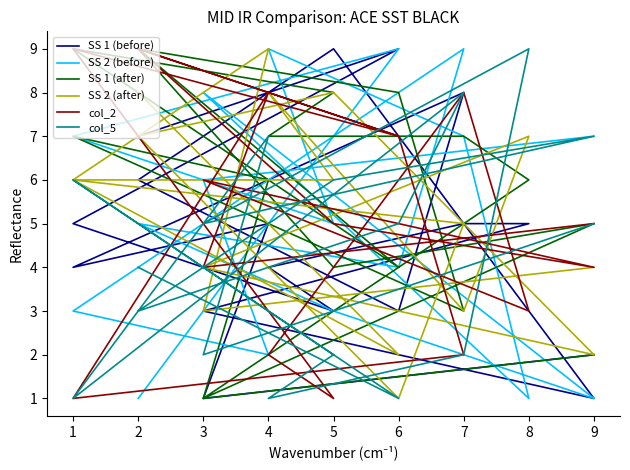

Which category has the highest value in the col_5 series?

6